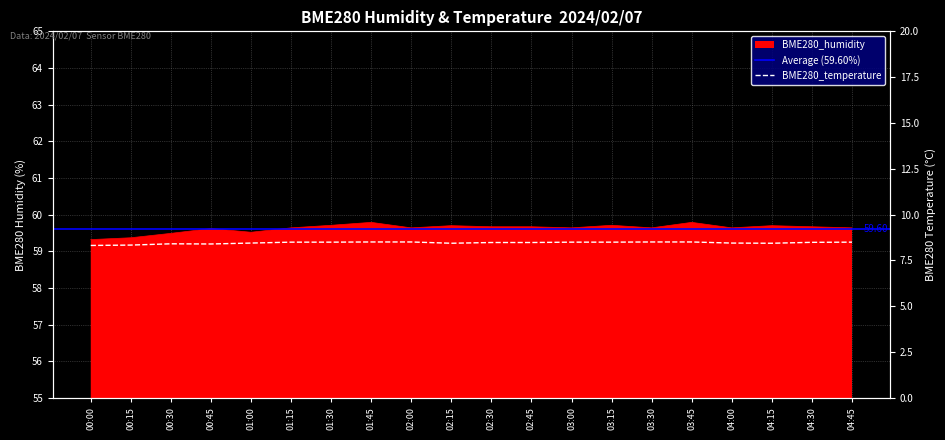

The BME280_temperature series shows 2.8 at 00:00. True or false?

False